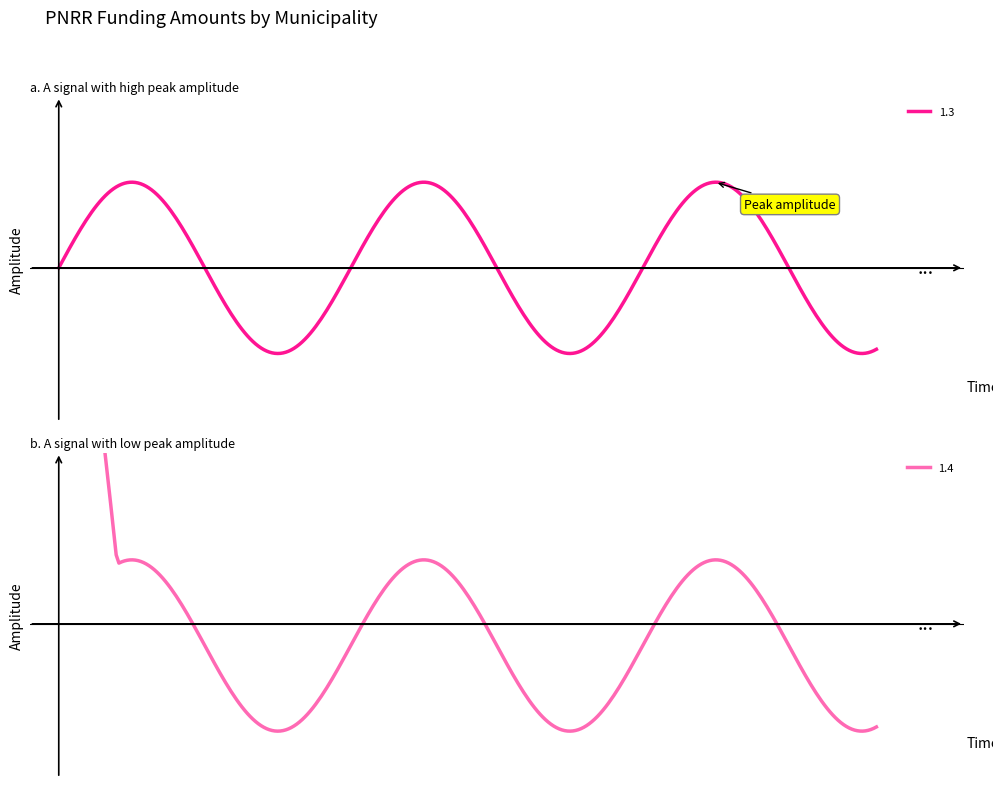

Is this an area chart (filled region under the line)?

No